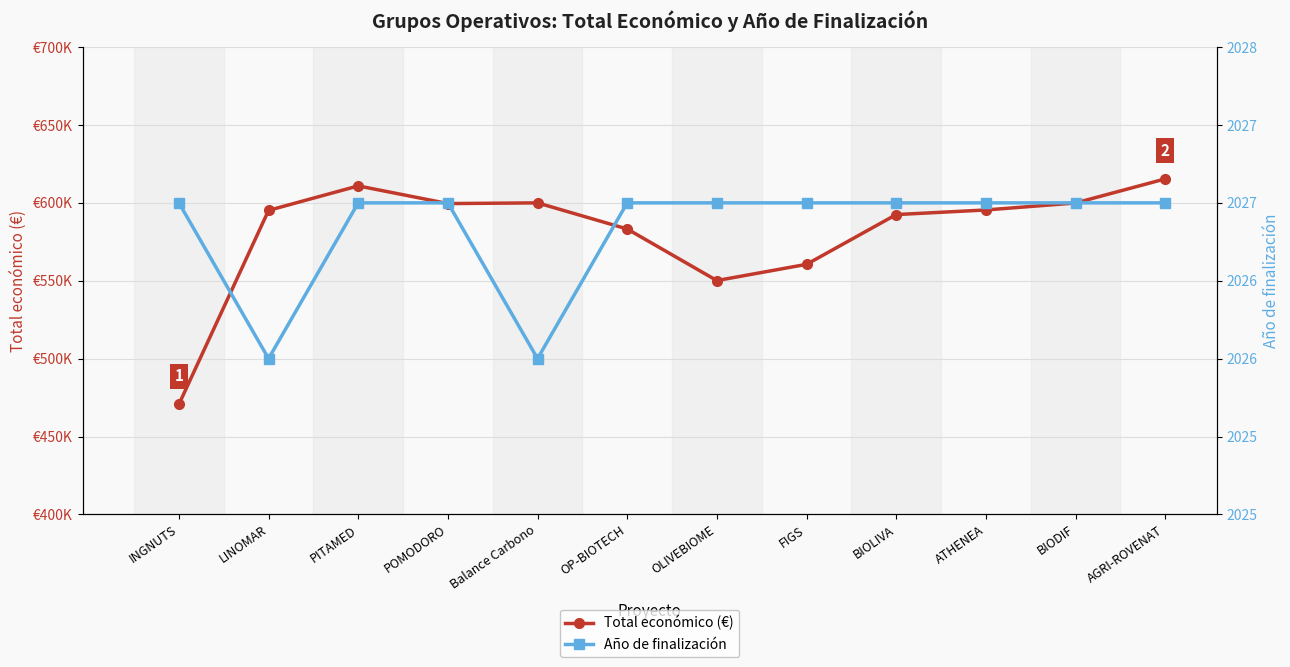

What is the label of the 8th point from the left?

FIGS